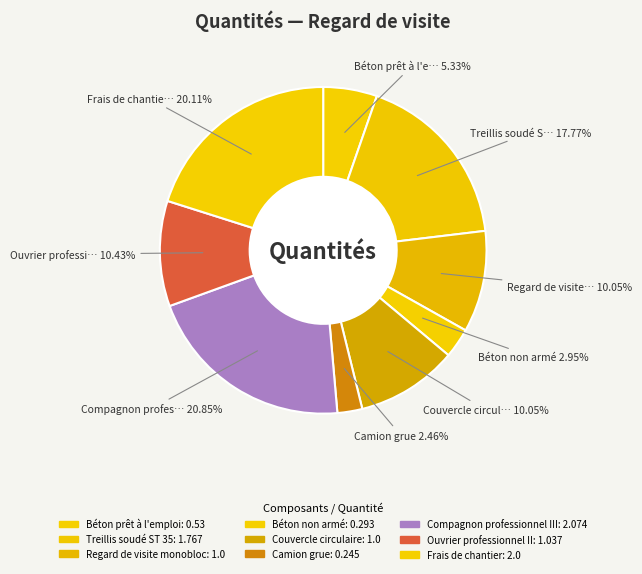

How many slices are in this pie chart?

9